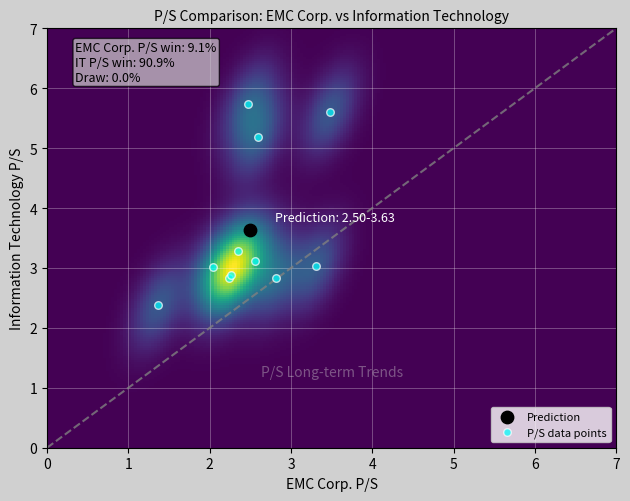

What are all the series names shown in the legend?

Prediction, P/S data points